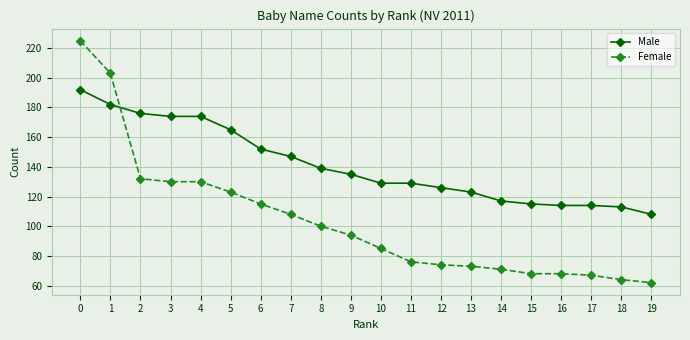

Rank the series by their average value, from lowest to highest.

Female, Male